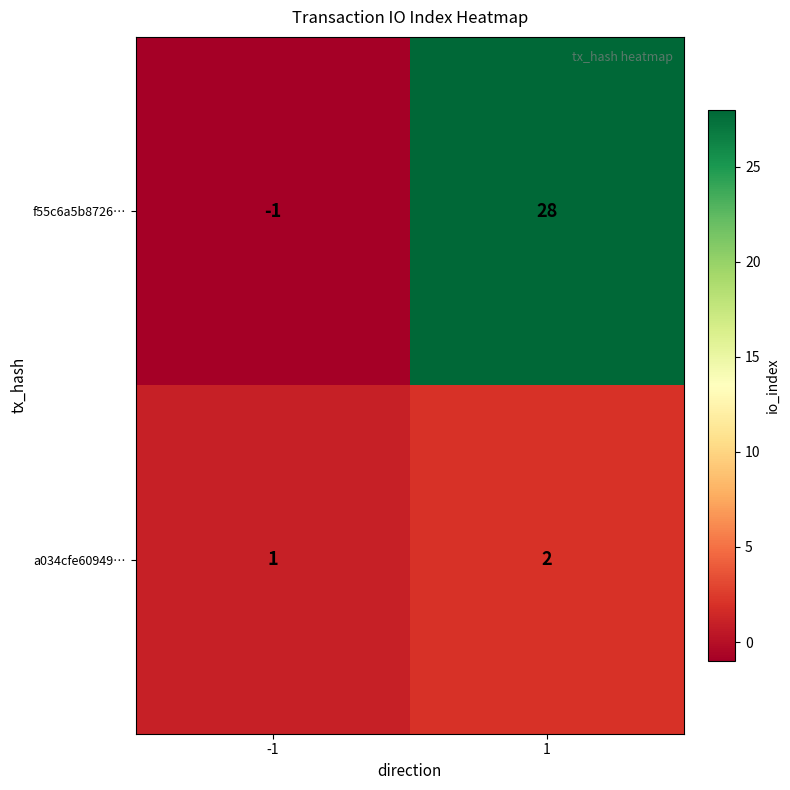

Which series changed the most between -1 and 1?

f55c6a5b8726…